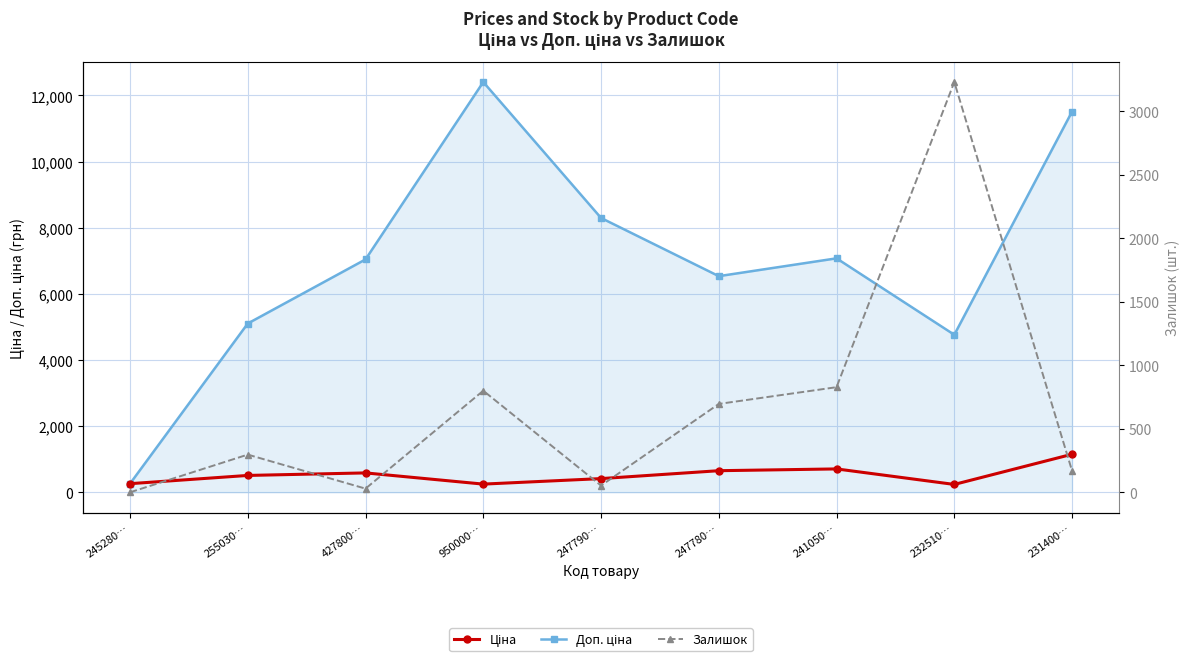

Where does the Залишок series first go above 297?

950000…